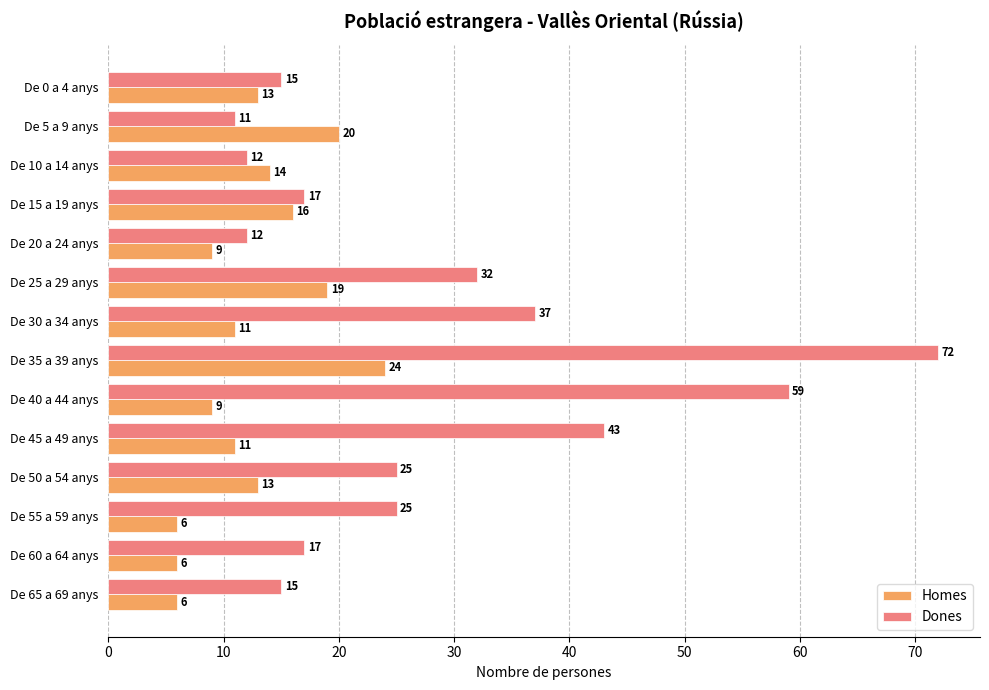

List the series in order of their overall mean, lowest first.

Homes, Dones